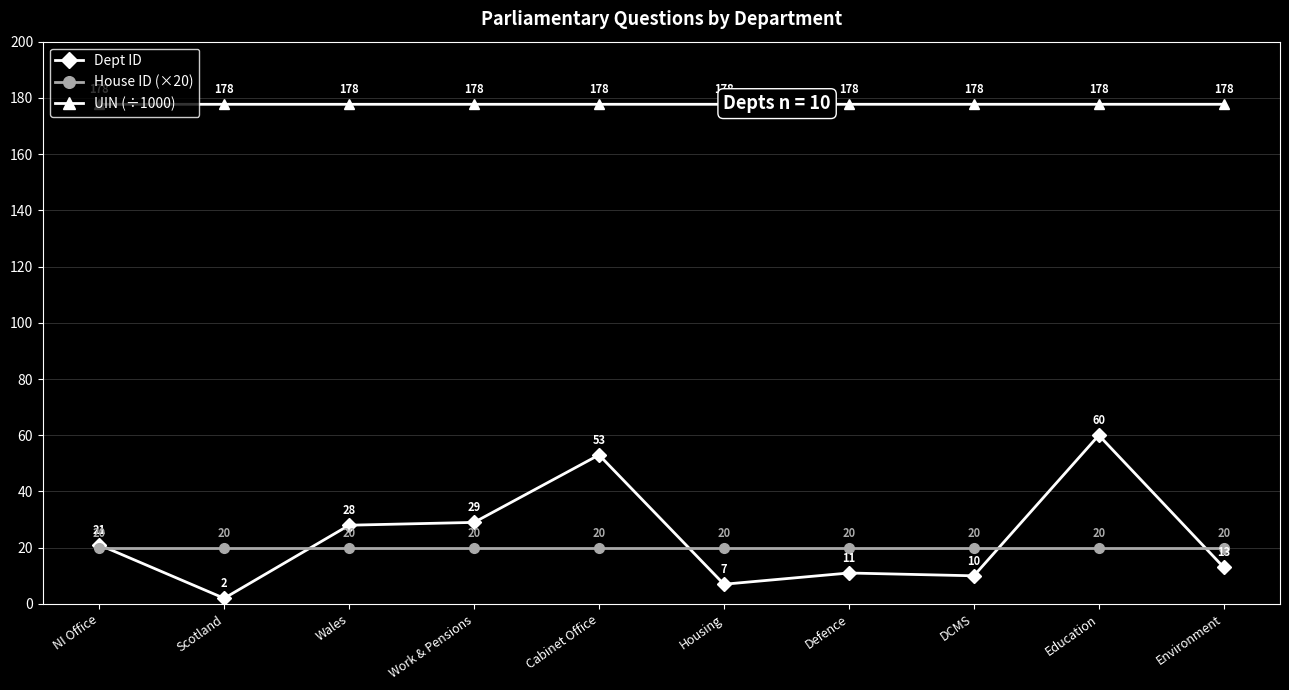

How many lines are shown in the chart?

3